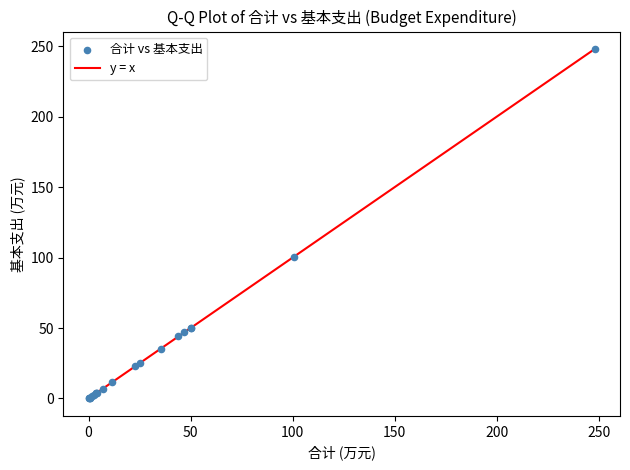

What Y value in the scatter plot is closest to 124?

100.5